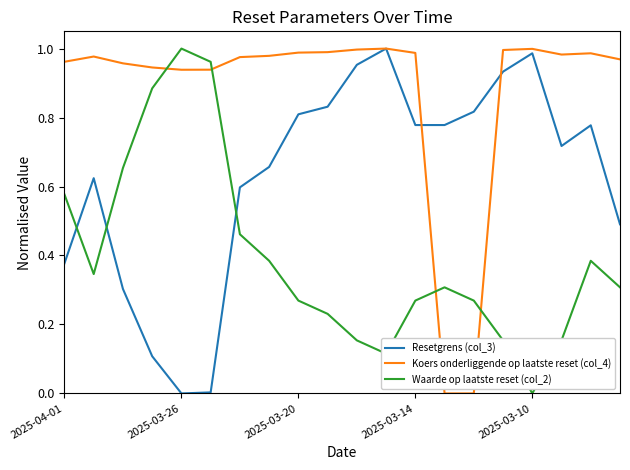

How many lines are shown in the chart?

3